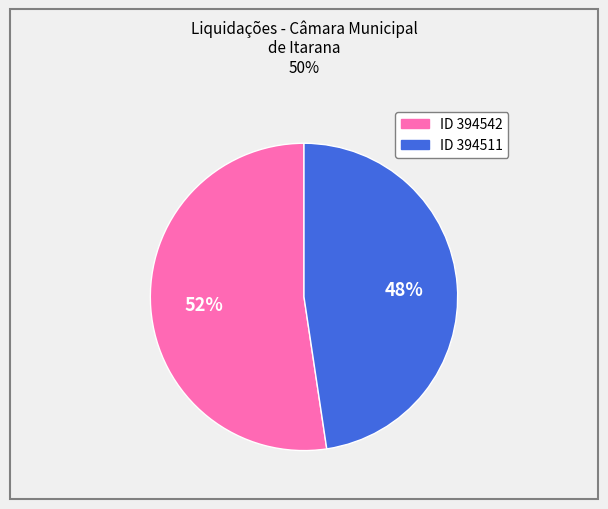

Count the number of slices in the pie.

2